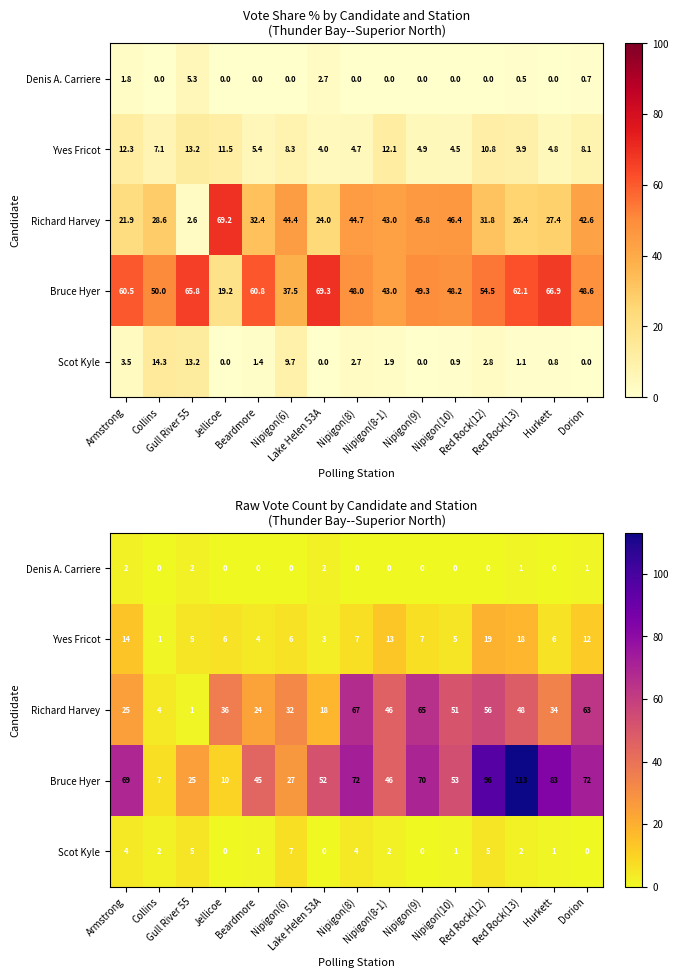

What is the difference between the maximum and minimum values in the Bruce Hyer series?

106